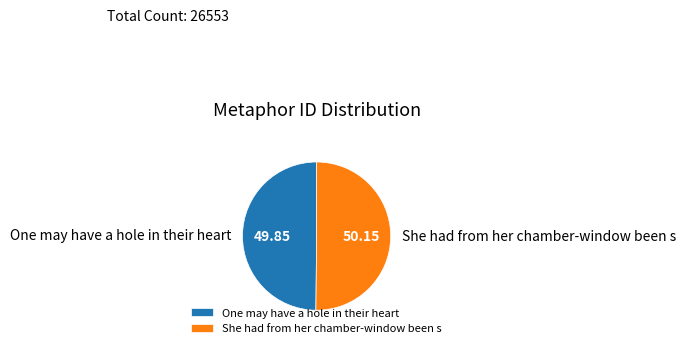

Do One may have a hole in their heart and She had from her chamber-window been s together represent more than half of the pie?

Yes